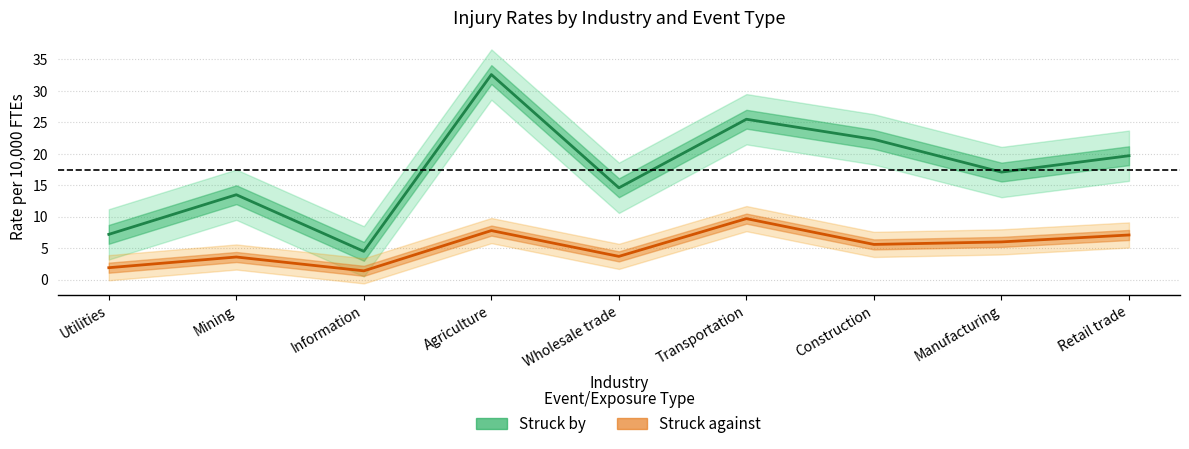

List the labels in order of Struck against value, largest first.

Transportation, Agriculture, Retail trade, Manufacturing, Construction, Wholesale trade, Mining, Utilities, Information